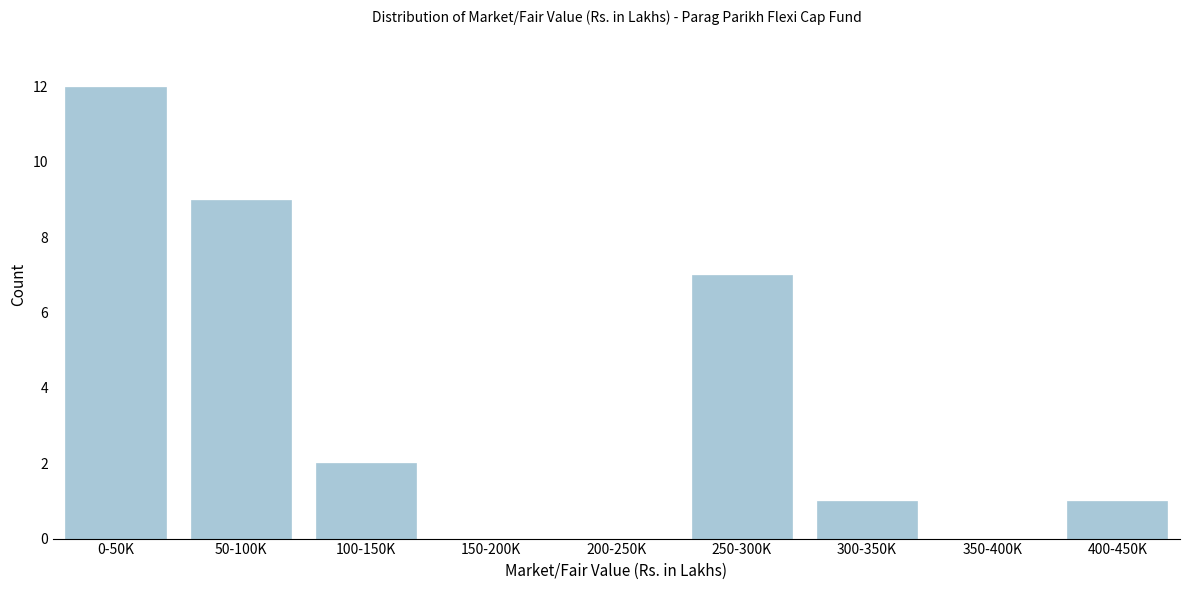

Reading right to left, extract all data points from this chart.

400-450K=1	350-400K=0	300-350K=1	250-300K=7	200-250K=0	150-200K=0	100-150K=2	50-100K=9	0-50K=12